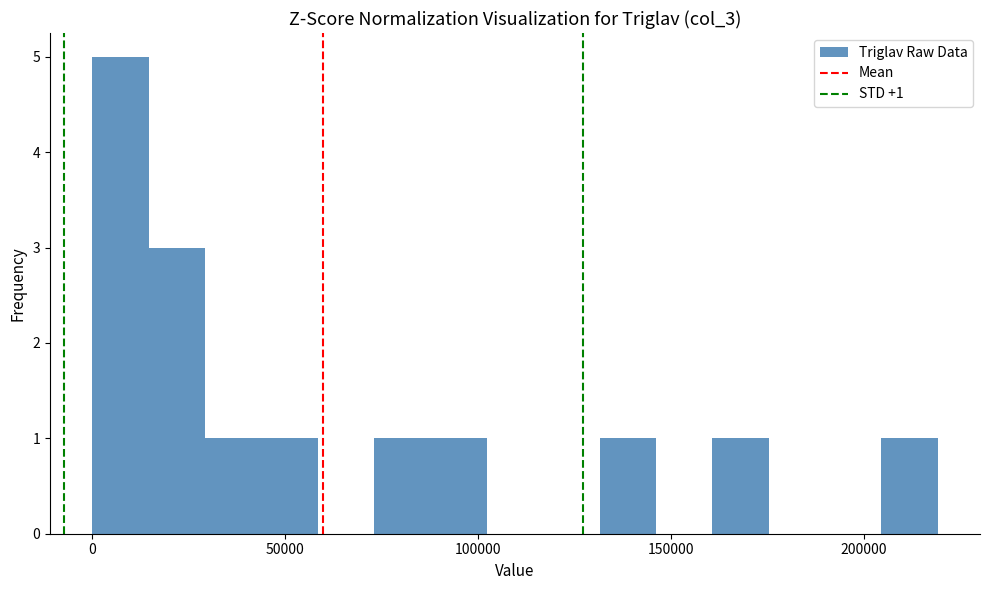

Read against the x-axis, roughly where is the centre of the tallest bar?

5000